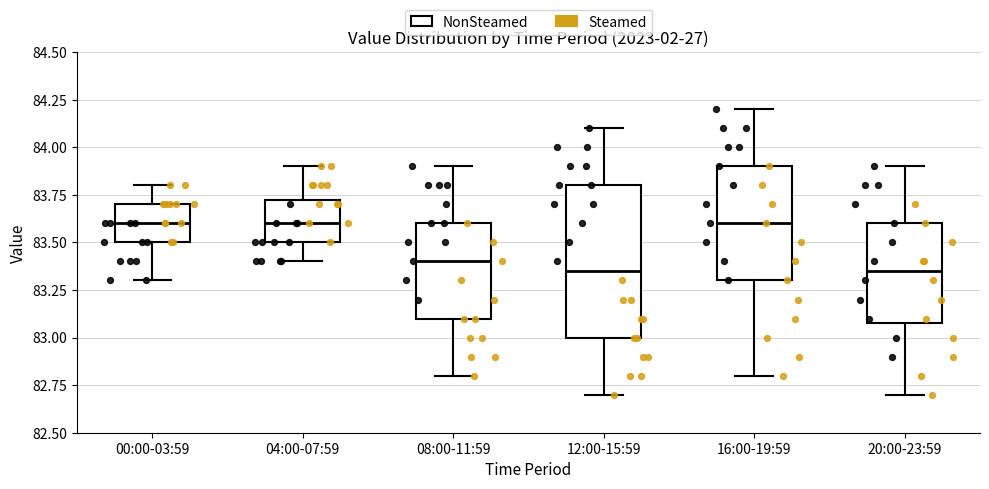

Reading left to right, read every box against the y-axis: the position of its median line, the range the box covers, and the ends of its whiskers. The values are not printed on the chart, so give them approximately, as read against the axis.

00:00-03:59: median 83.60, box 83.50 to 83.70, whiskers 83.30 to 83.80
04:00-07:59: median 83.60, box 83.50 to 83.75, whiskers 83.40 to 83.90
08:00-11:59: median 83.40, box 83.10 to 83.60, whiskers 82.80 to 83.90
12:00-15:59: median 83.35, box 83.00 to 83.80, whiskers 82.70 to 84.10
16:00-19:59: median 83.60, box 83.30 to 83.90, whiskers 82.80 to 84.20
20:00-23:59: median 83.35, box 83.10 to 83.60, whiskers 82.70 to 83.90